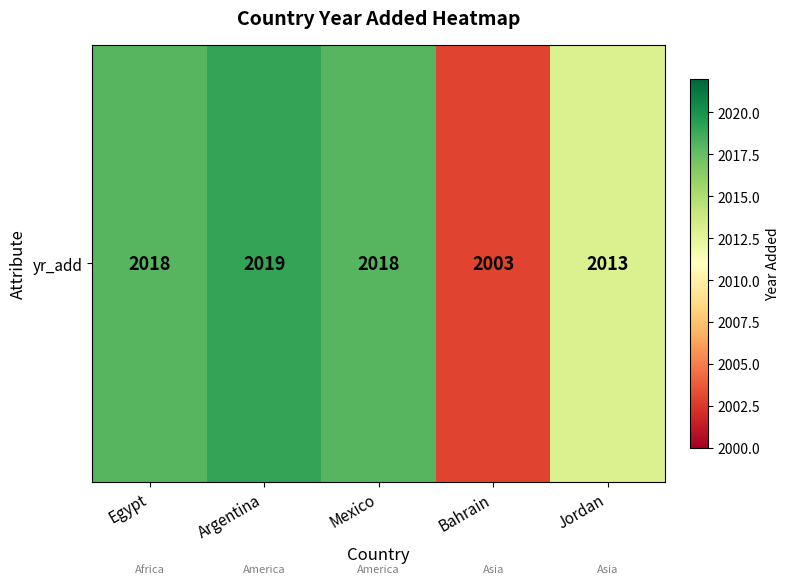

Which has a higher value, Argentina or Jordan?

Argentina